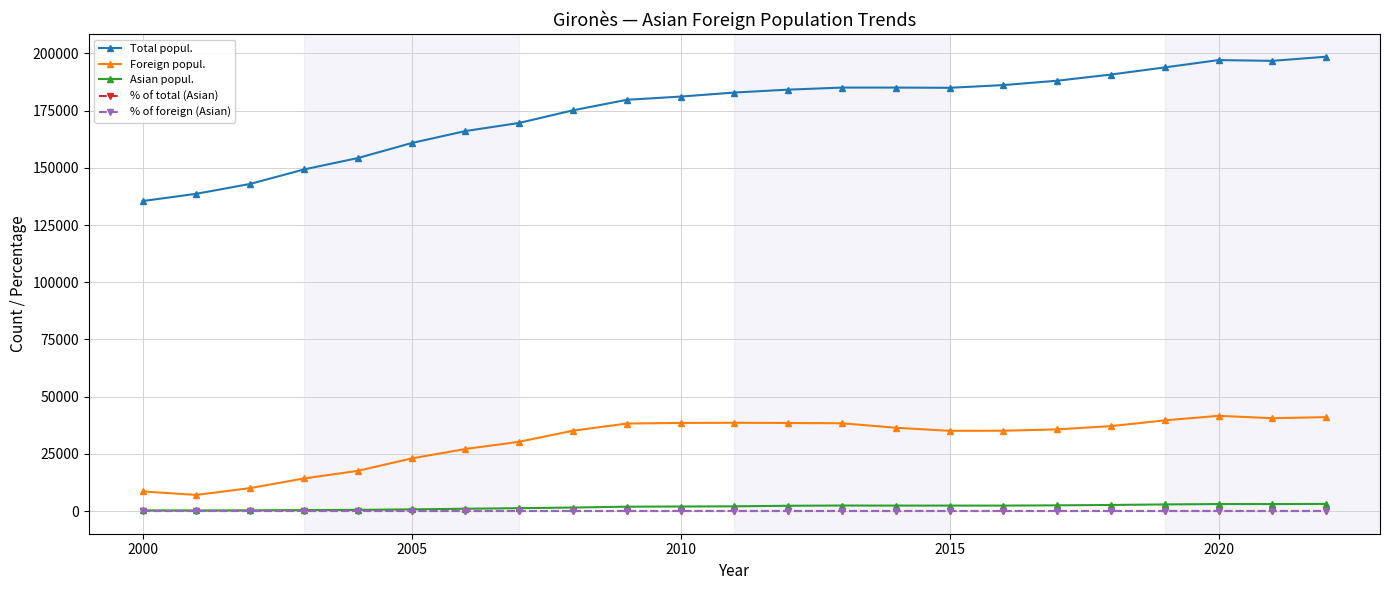

At how many categories does at least one series exceed 164850?

17